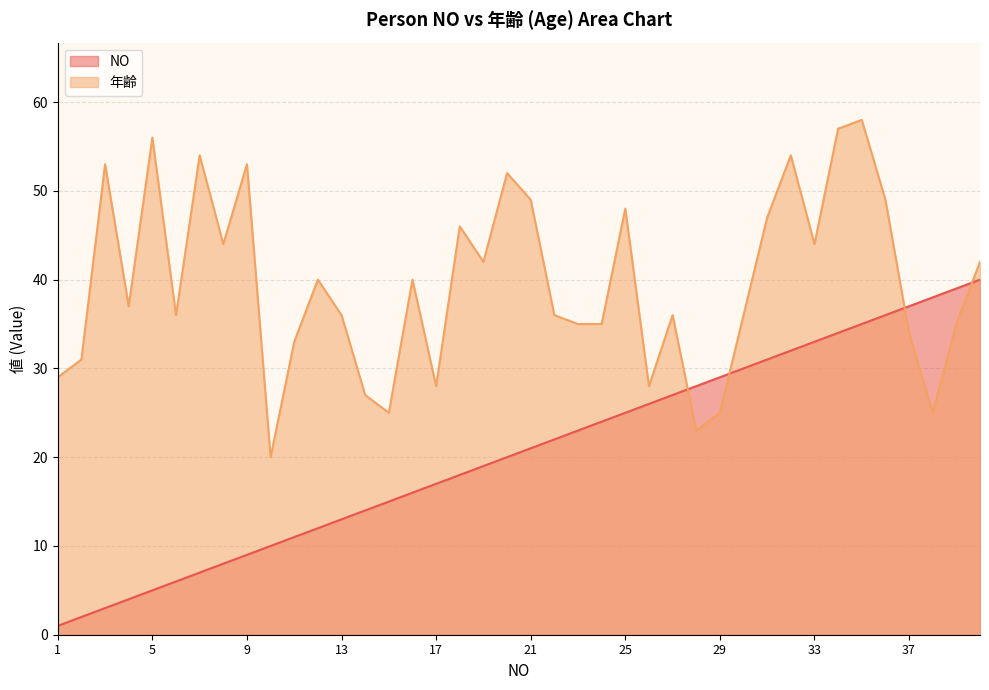

In 年齢, how many points are higher than both neighbors (excluding endpoints)?

12